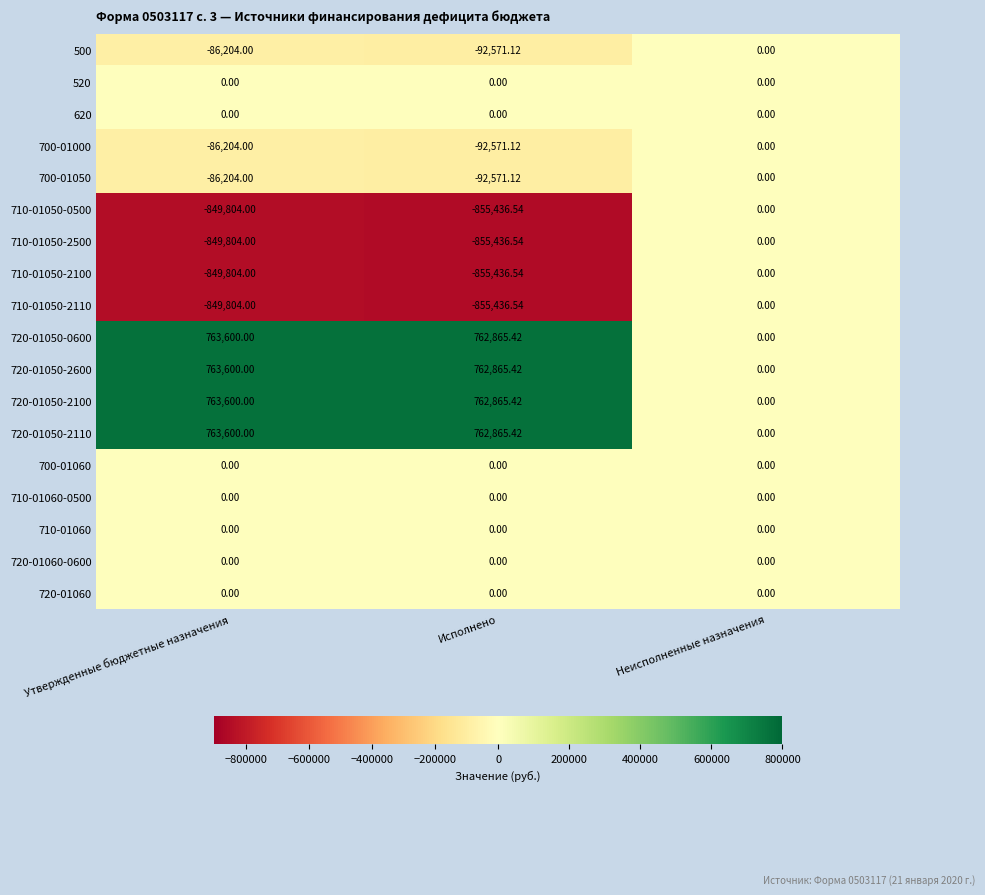

How many series are shown in this chart?

18